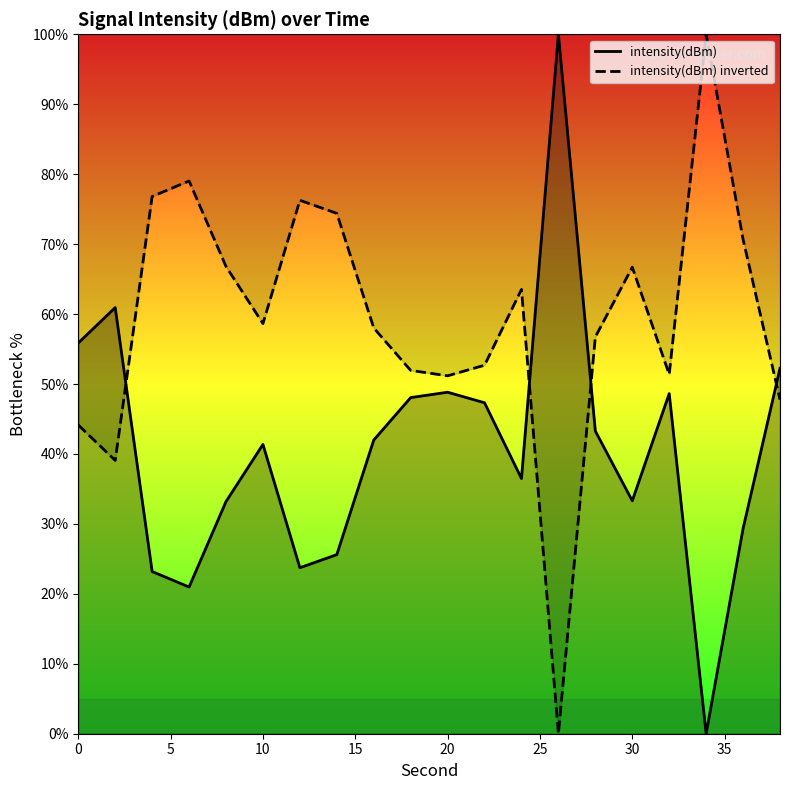

What is the sum of all intensity(dBm) values?

814.3